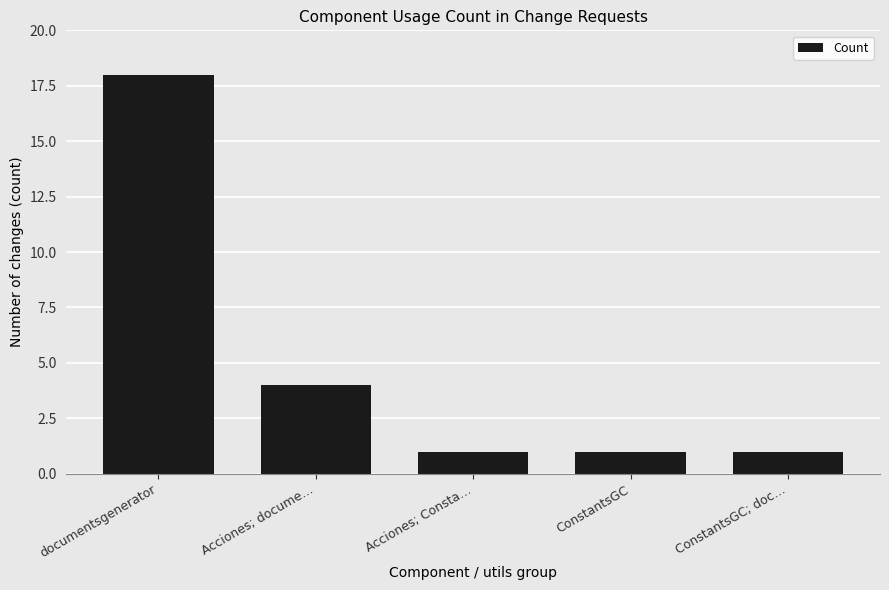

Which label corresponds to the largest value in the chart?

documentsgenerator